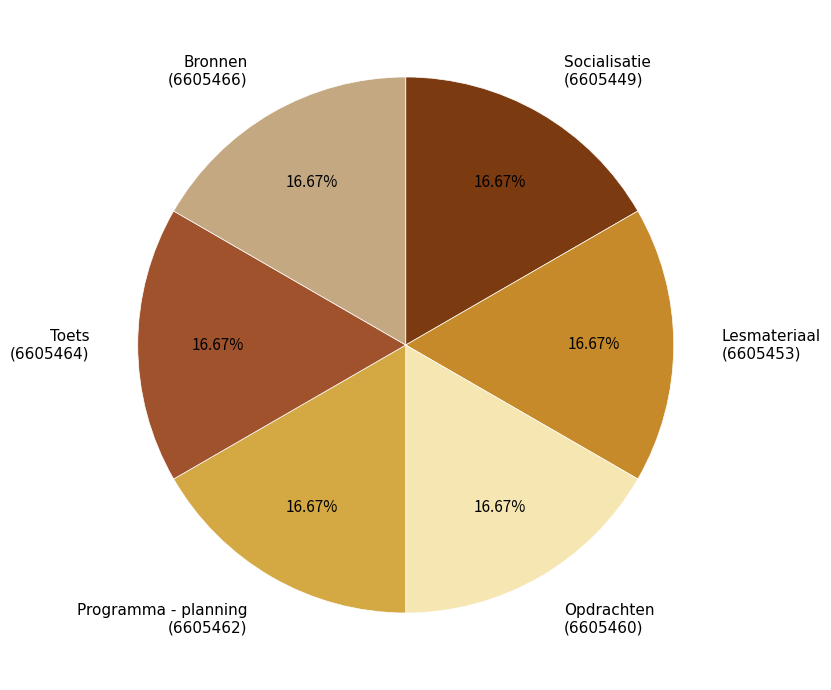

How many slices are in this pie chart?

6